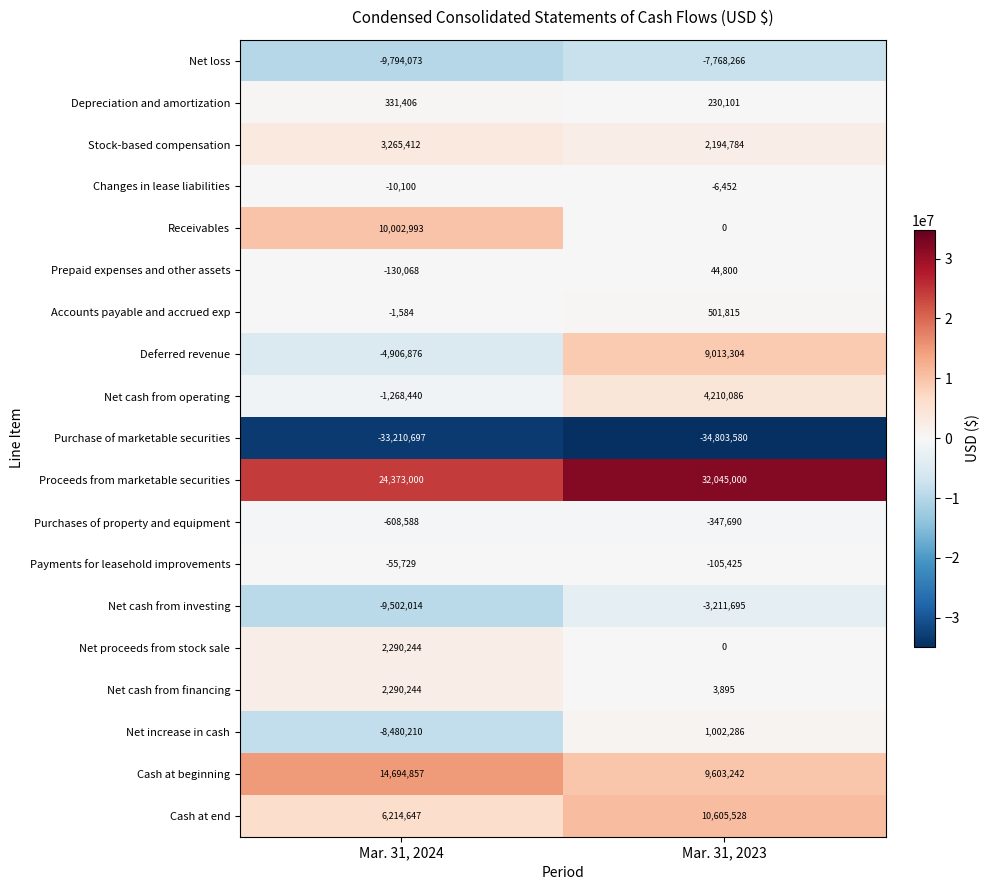

What is the maximum value for Payments for leasehold improvements?

-55729